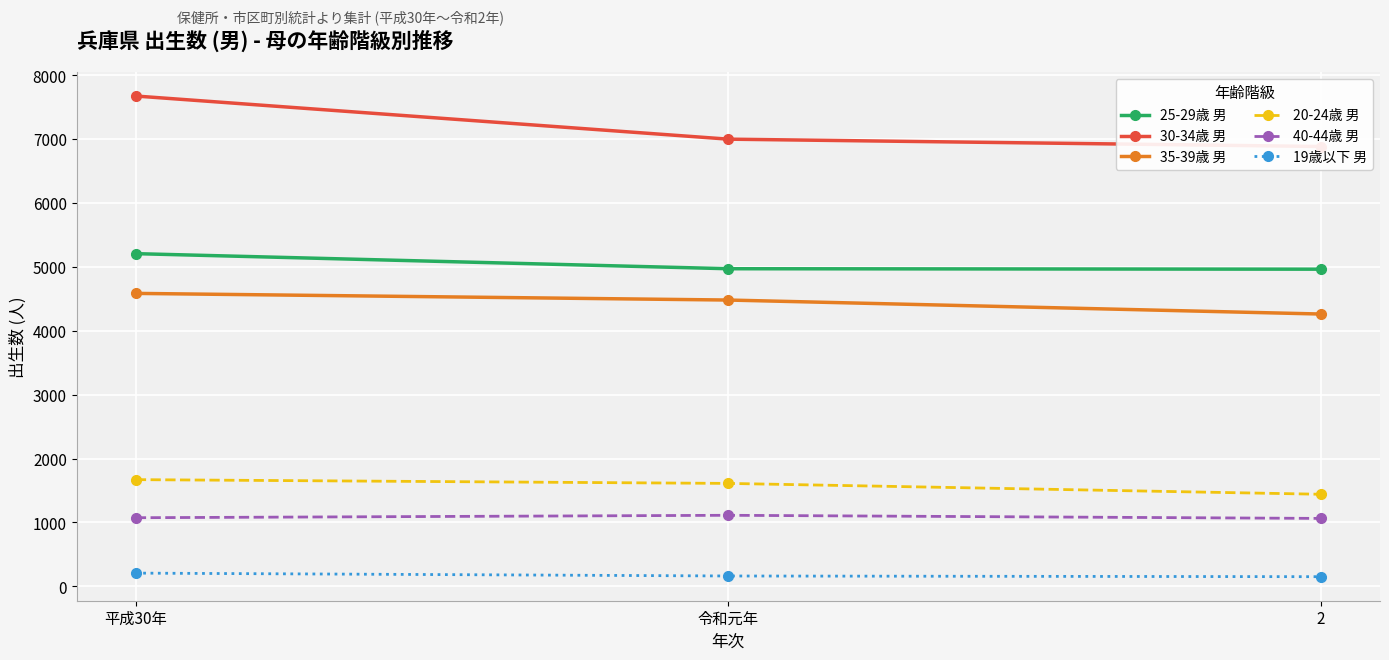

Count the number of categories in the chart.

3